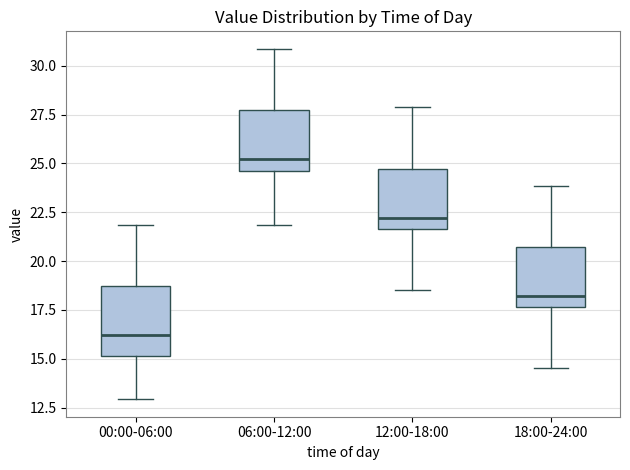

Reading left to right, read every box against the y-axis: the position of its median line, the range the box covers, and the ends of its whiskers. The values are not printed on the chart, so give them approximately, as read against the axis.

00:00-06:00: median 16.0, box 15.0 to 18.5, whiskers 13.0 to 22.0
06:00-12:00: median 25.0, box 24.5 to 27.5, whiskers 22.0 to 31.0
12:00-18:00: median 22.0, box 21.5 to 24.5, whiskers 18.5 to 28.0
18:00-24:00: median 18.0, box 17.5 to 20.5, whiskers 14.5 to 24.0